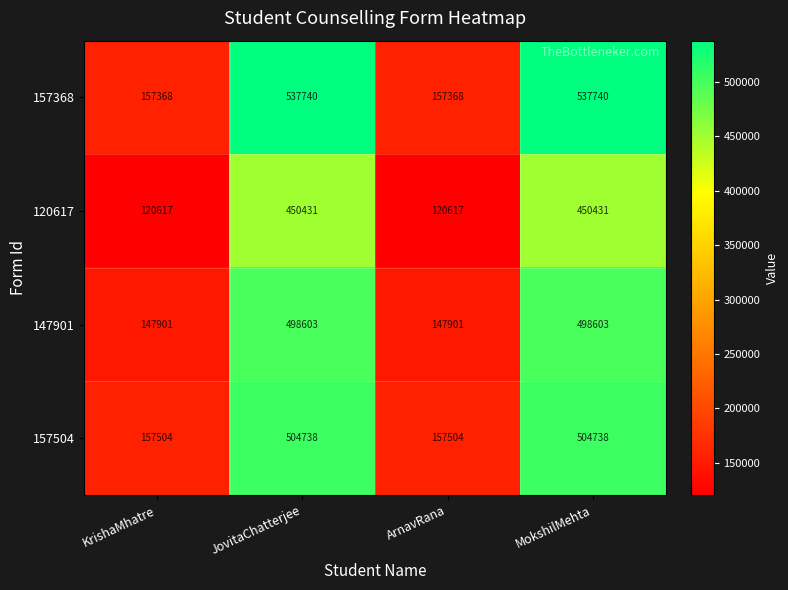

What is the total value across all series at ArnavRana?

583390